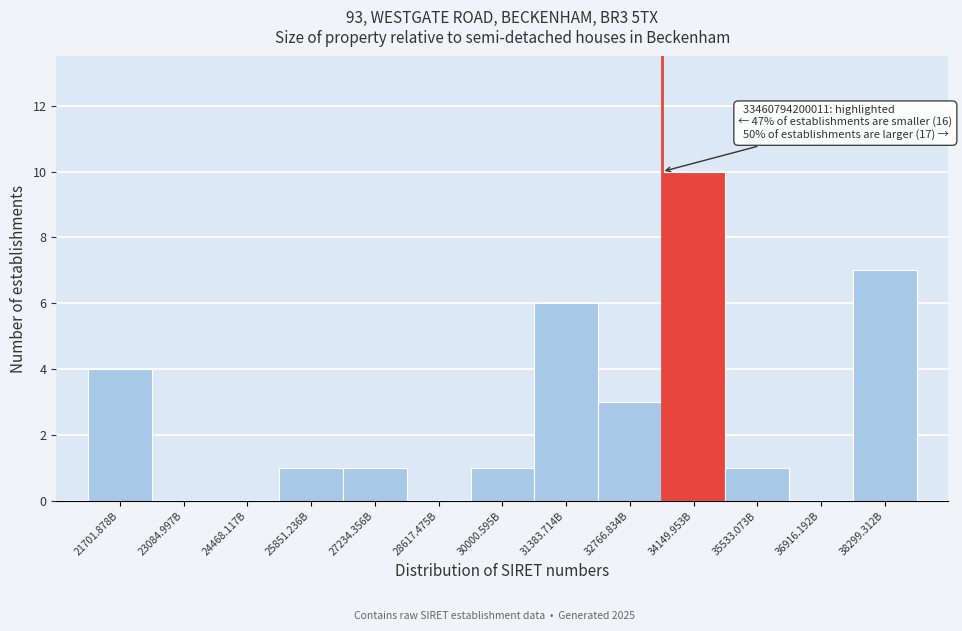

Reading right to left, transcribe all the data shown in this chart.

38299.312B=7	36916.192B=0	35533.073B=1	34149.953B=10	32766.834B=3	31383.714B=6	30000.595B=1	28617.475B=0	27234.356B=1	25851.236B=1	24468.117B=0	23084.997B=0	21701.878B=4